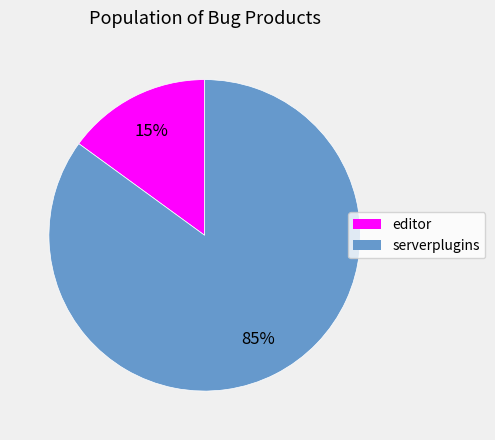

How many slices are in this pie chart?

2